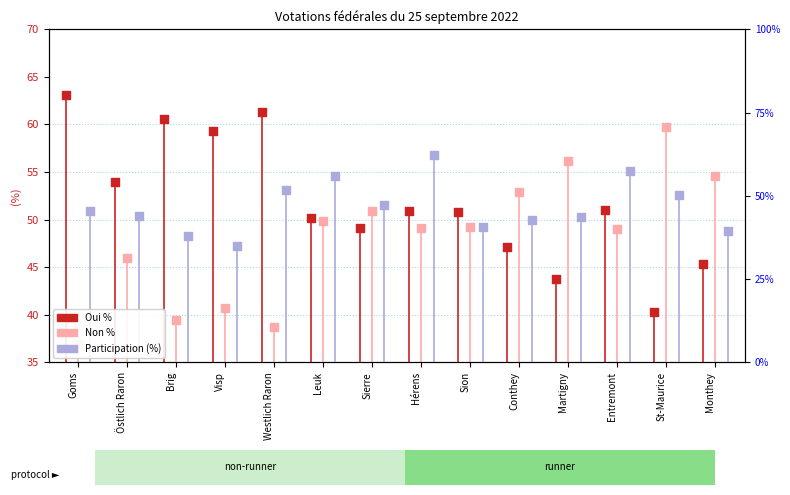

What are all the series names shown in the legend?

Oui %, Non %, Participation (%)